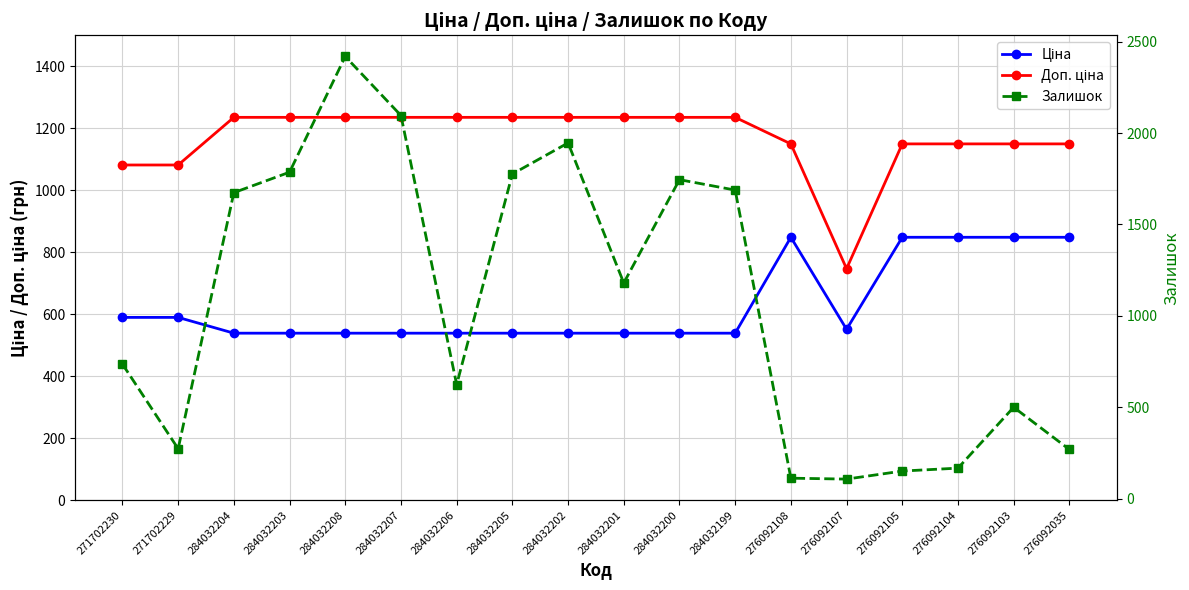

What value does the Доп. ціна series have at 271702229?

1081.7